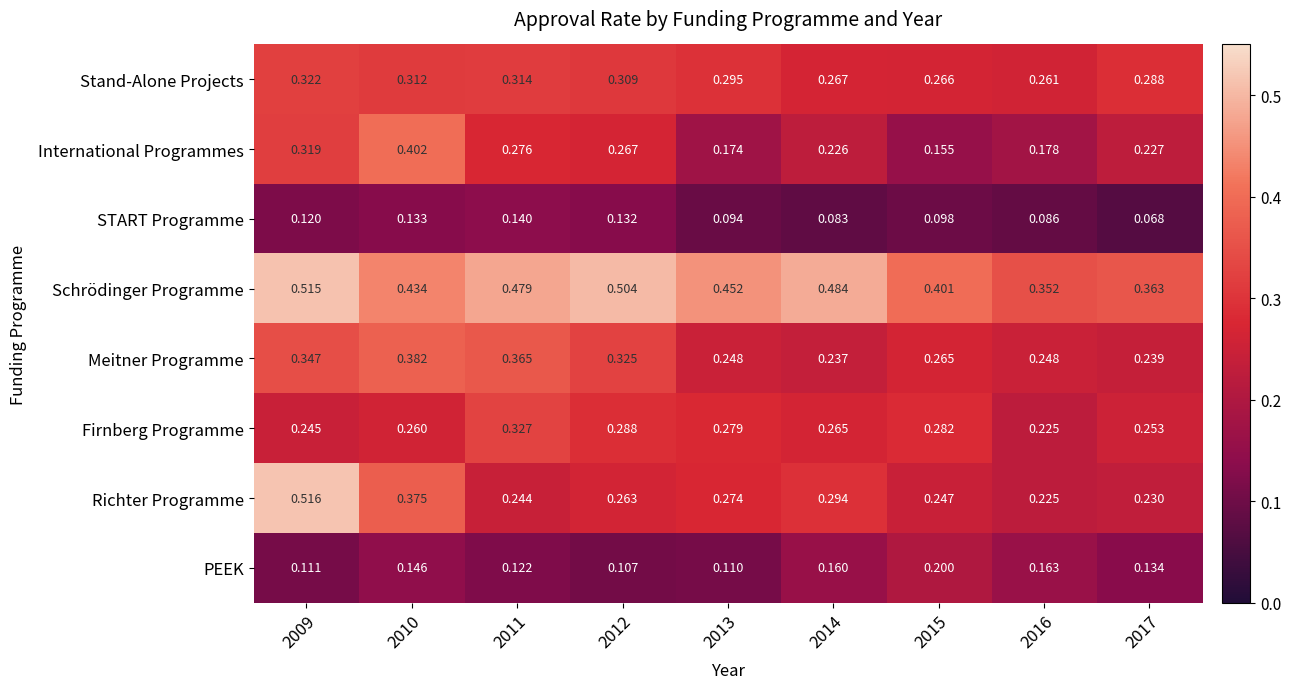

List the series in order of their peak value, lowest first.

START Programme, PEEK, Stand-Alone Projects, Firnberg Programme, Meitner Programme, International Programmes, Schrödinger Programme, Richter Programme